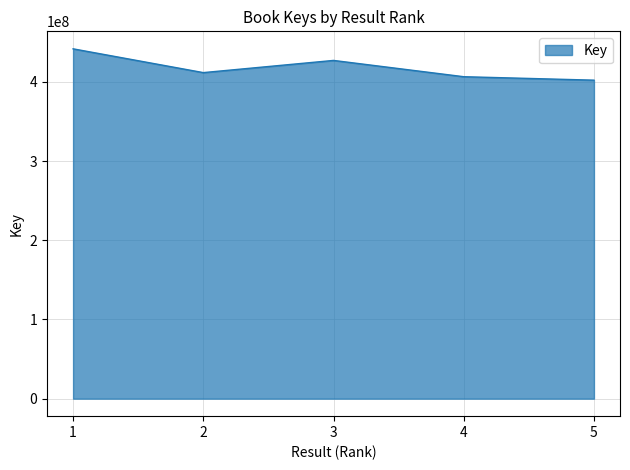

The value at 2 is 567391194. True or false?

False